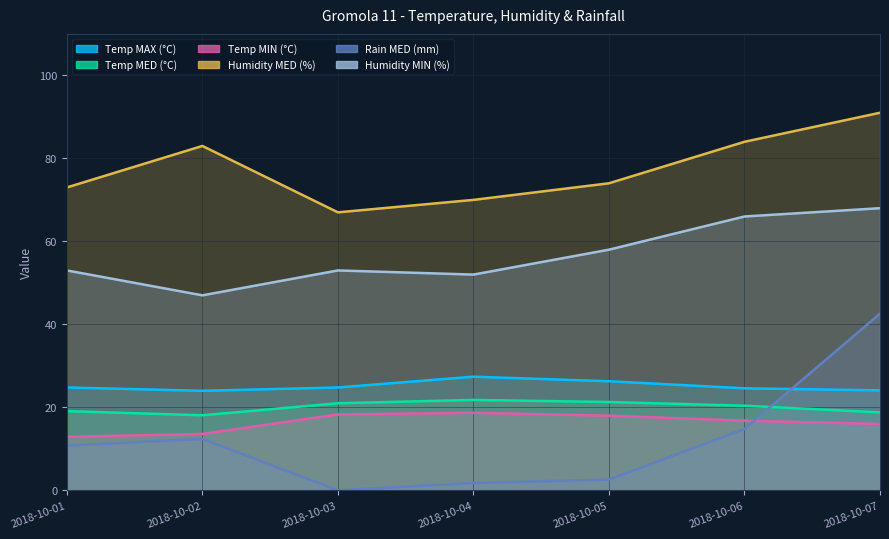

At which category is the sum across all series the highest?

2018-10-07